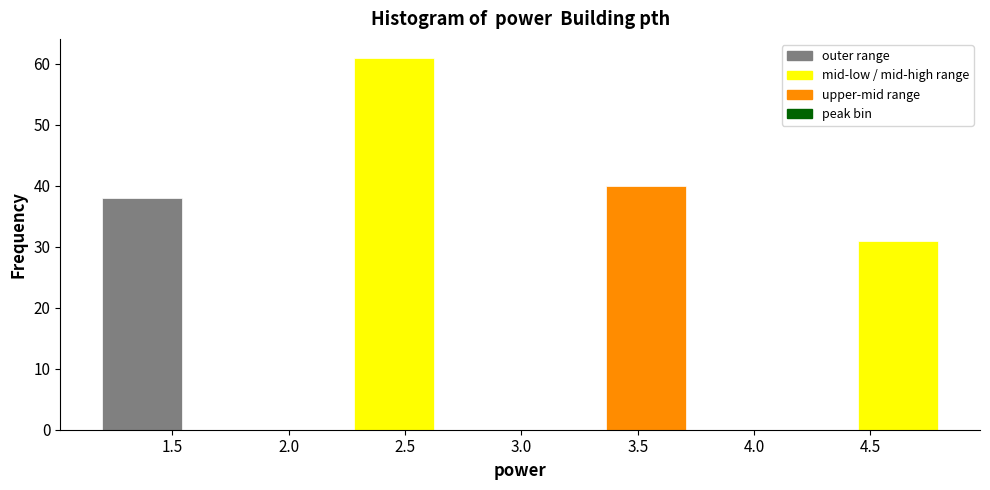

Which range on the x-axis has the tallest bar?

2.25 to 2.65